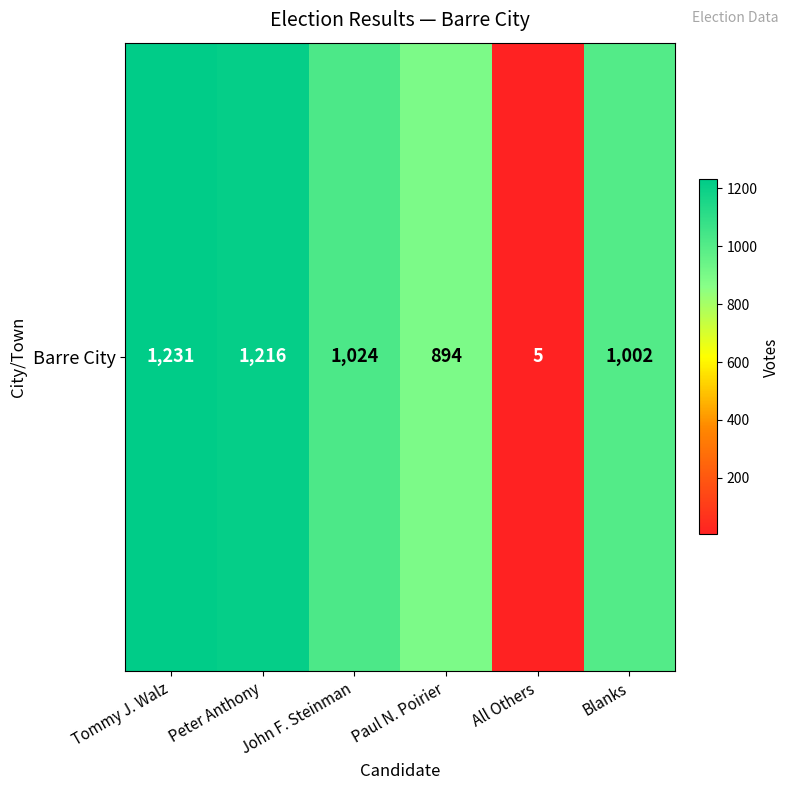

Rank the categories by value from highest to lowest.

Tommy J. Walz, Peter Anthony, John F. Steinman, Blanks, Paul N. Poirier, All Others